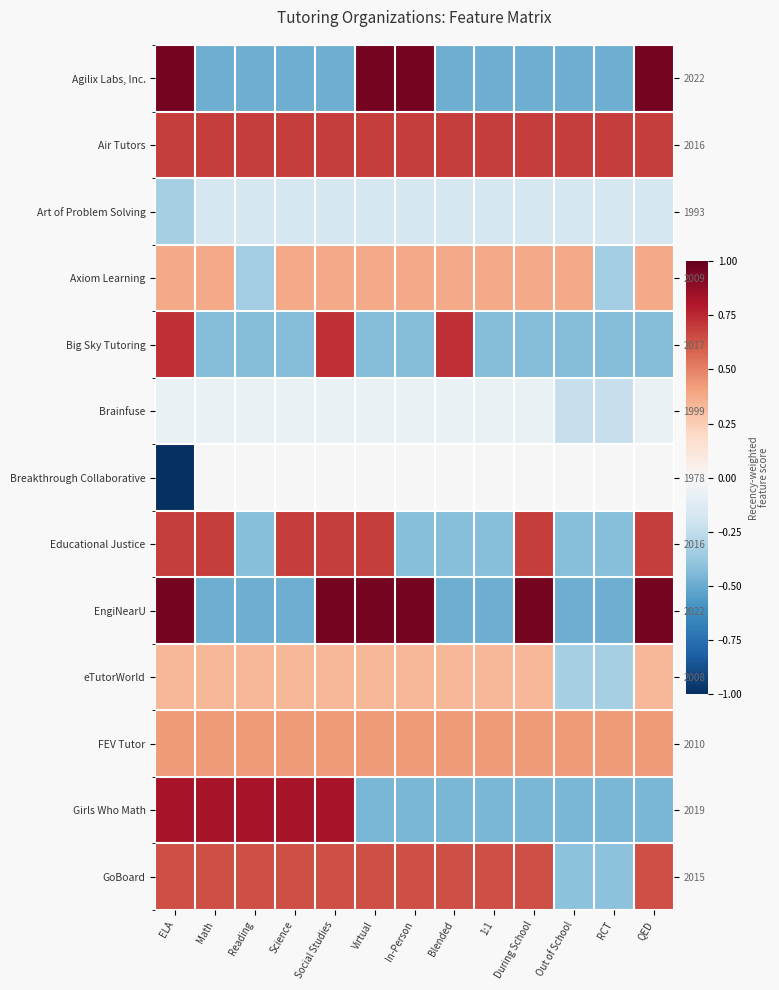

The value of Agilix Labs, Inc. at ELA is 0.6. True or false?

False